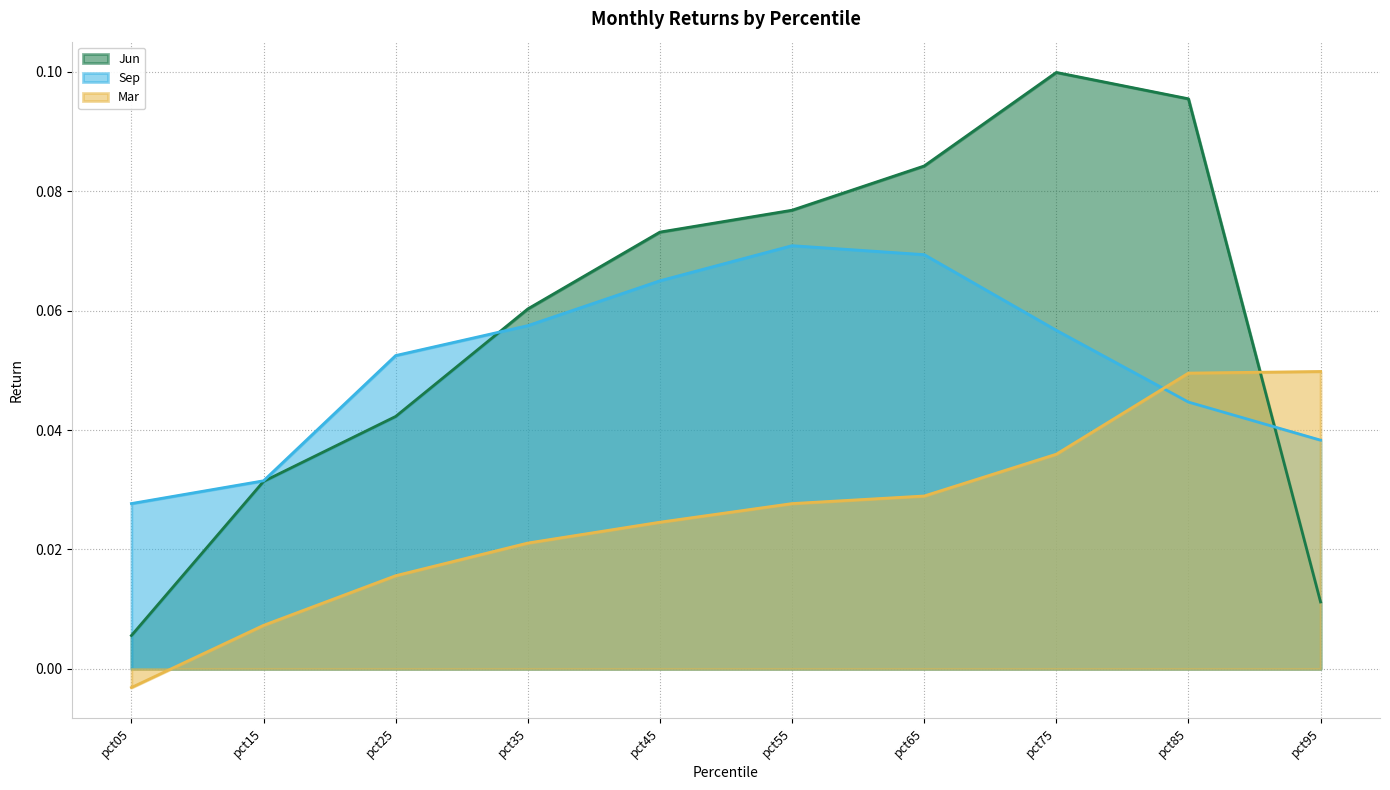

Which category has the highest value across all series?

pct75